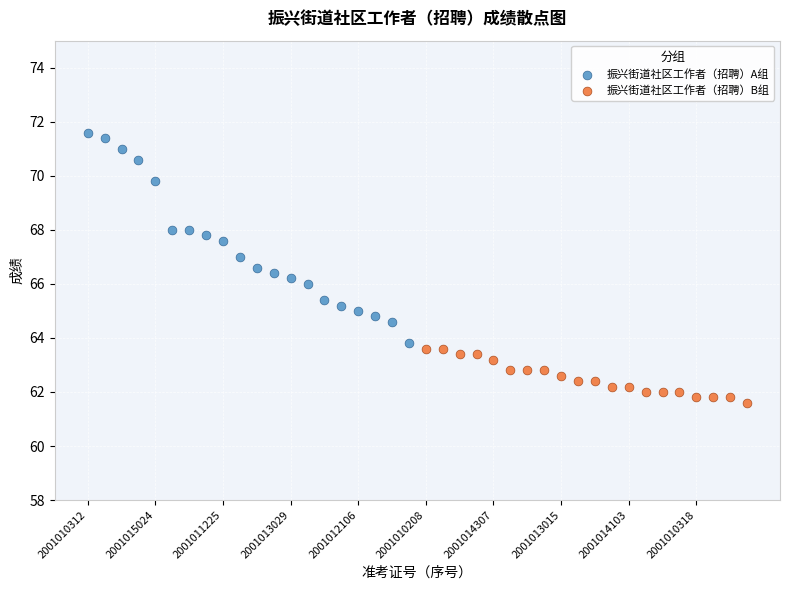

Which series contains the highest Y value?

振兴街道社区工作者（招聘）A组